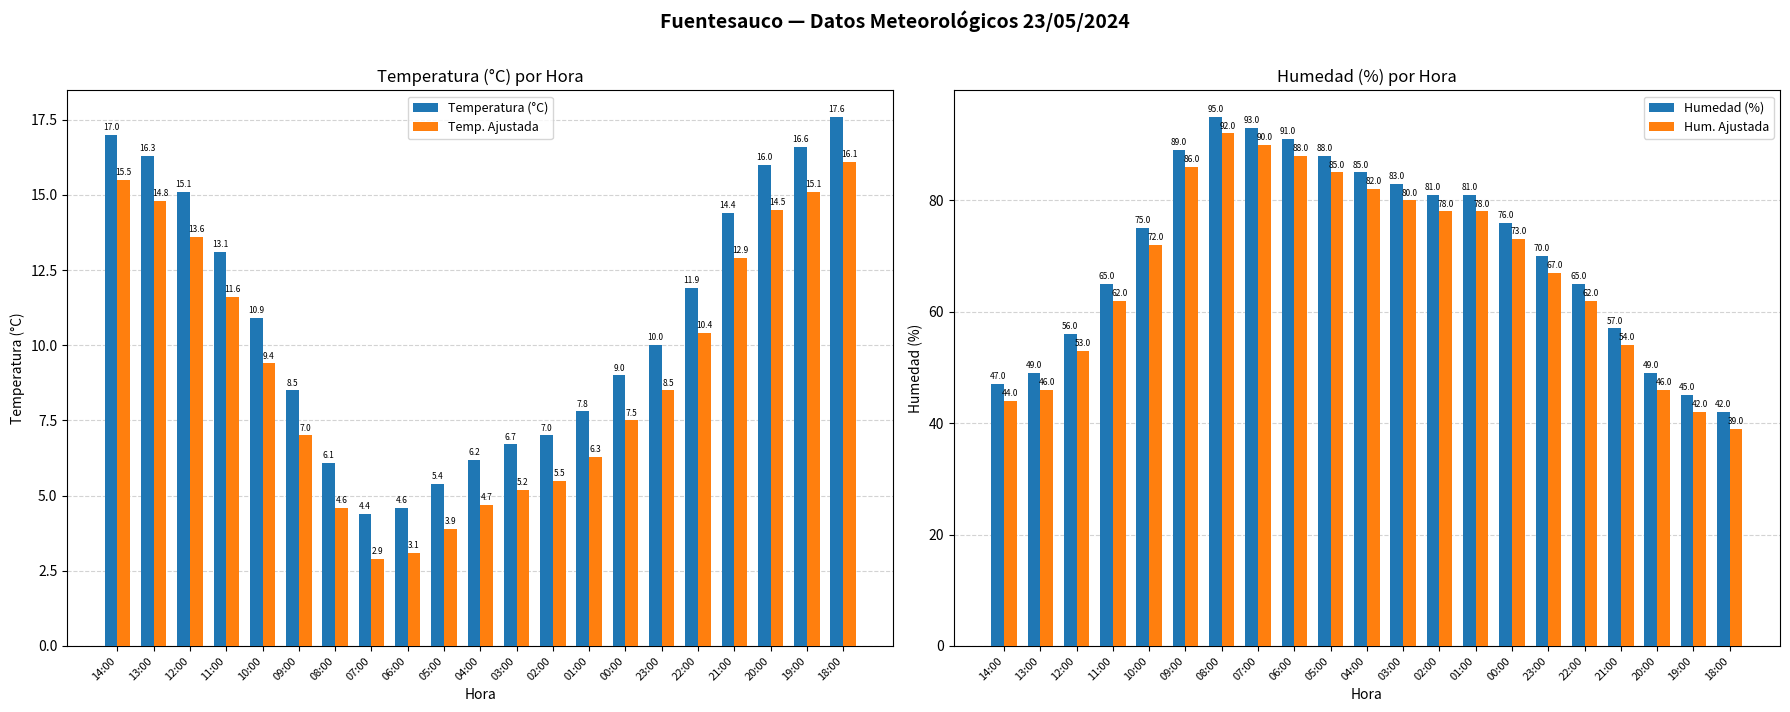

List the labels in order of Temp. Ajustada value, smallest first.

07:00, 06:00, 05:00, 08:00, 04:00, 03:00, 02:00, 01:00, 09:00, 00:00, 23:00, 10:00, 22:00, 11:00, 21:00, 12:00, 20:00, 13:00, 19:00, 14:00, 18:00